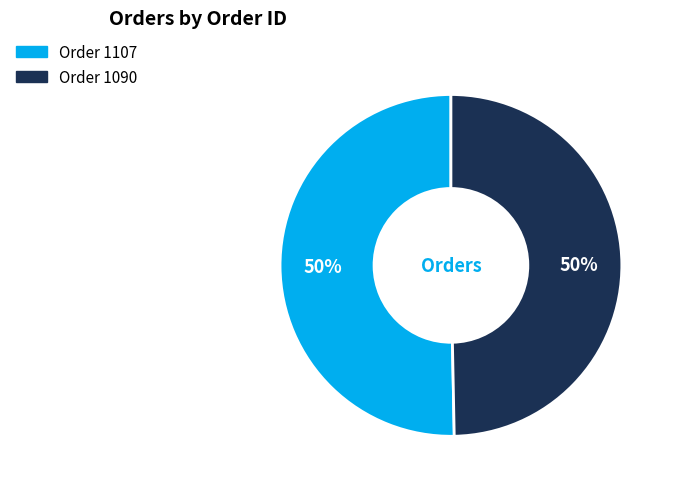

Combined, do Order 1107 and Order 1090 account for over 50%?

Yes